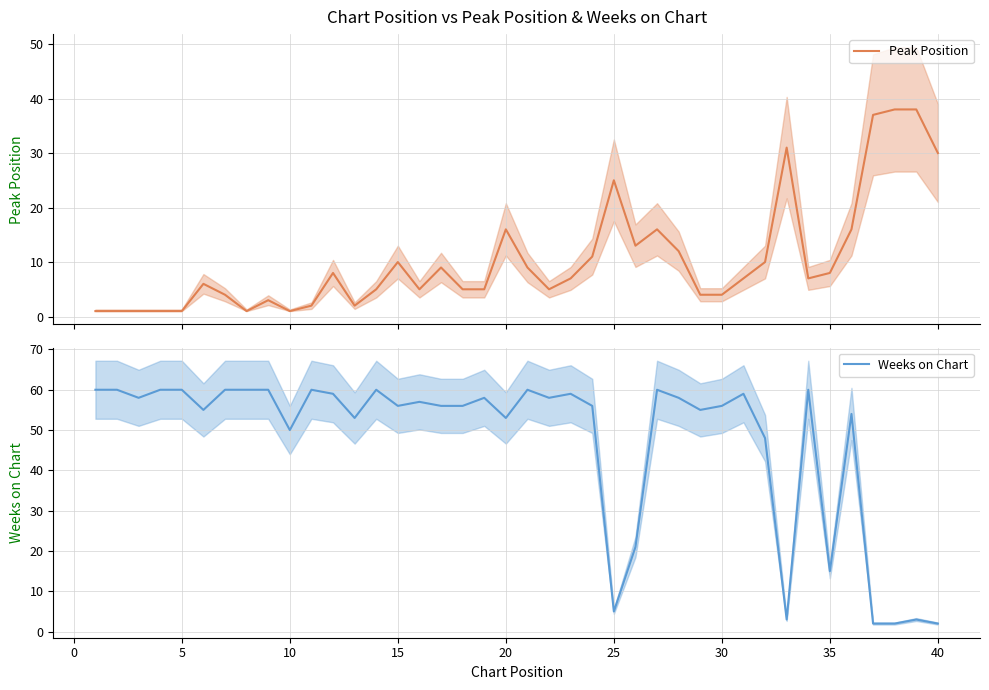

How many distinct data groups are displayed?

2